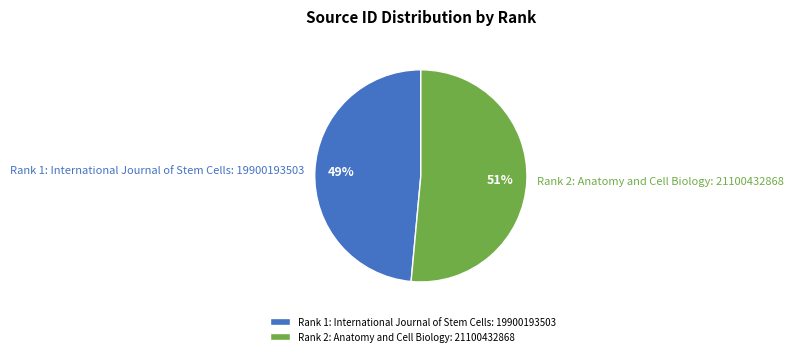

Count the number of slices in the pie.

2